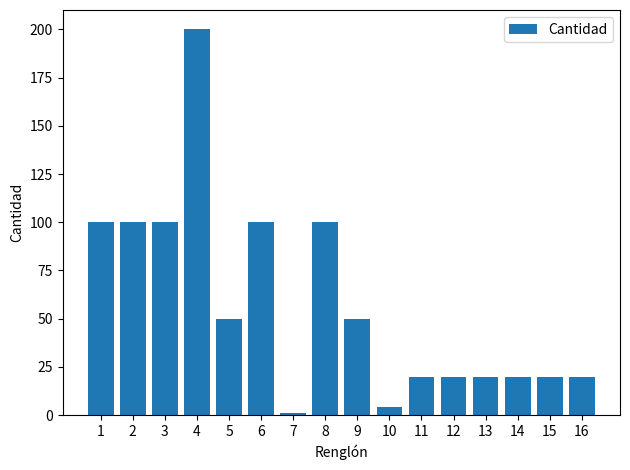

What is the value of the 9th bar from the left?

50